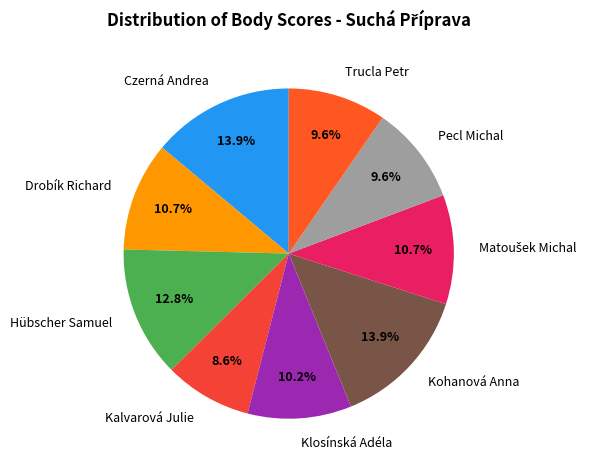

Combined, what portion of the pie is Czerná Andrea and Klosínská Adéla?

24.1%